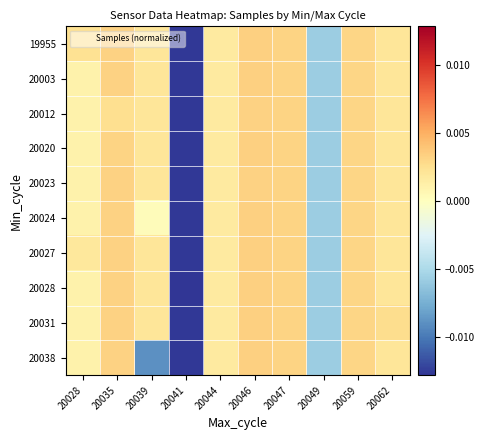

At how many categories does at least one series exceed 0?

8